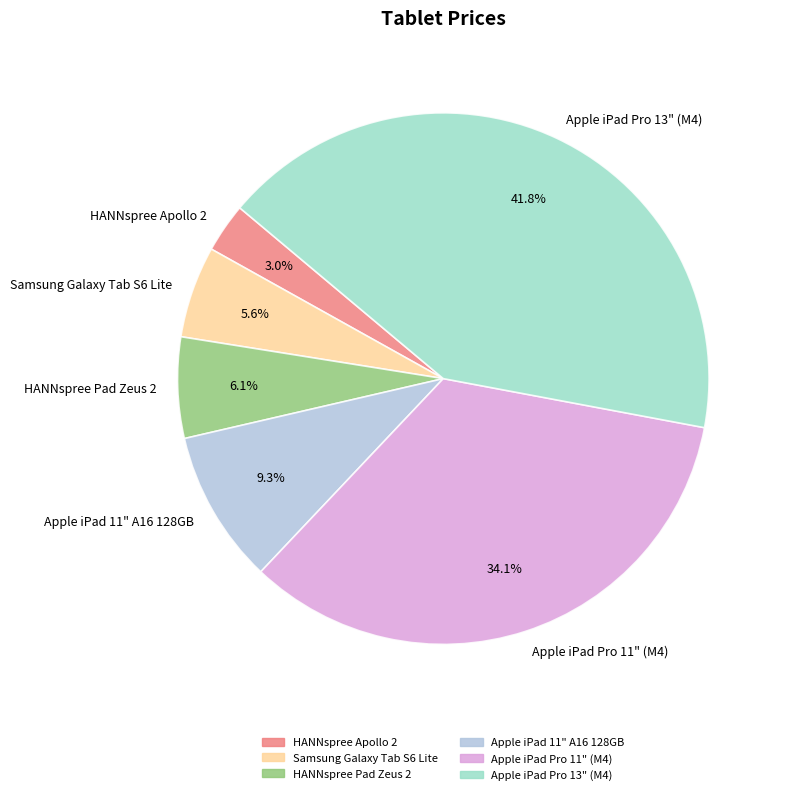

How many segments does this pie chart have?

6